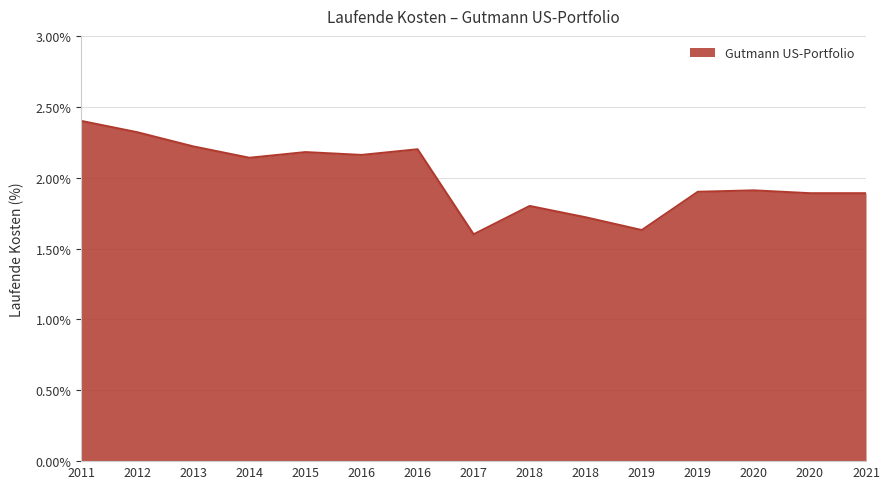

What is the maximum value shown in the chart?

2.4